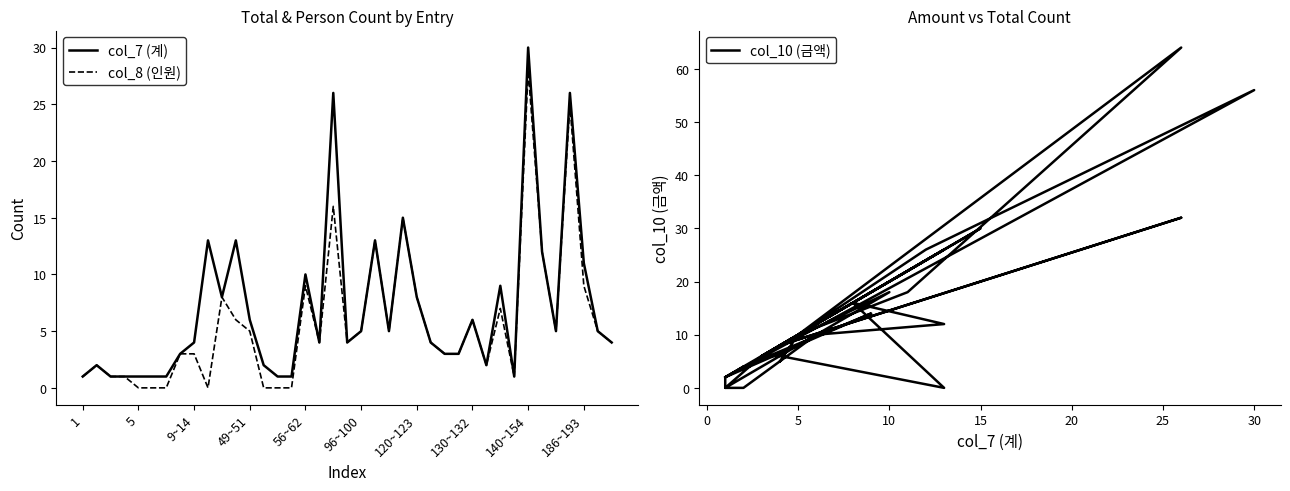

Rank the series by their average value, from highest to lowest.

col_10 (금액), col_7 (계), col_8 (인원)